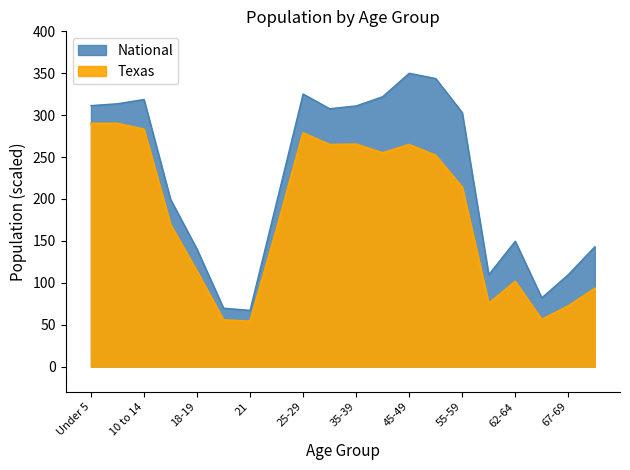

Rank the categories by National value from highest to lowest.

45-49, 50-54, 25-29, 40-44, 10 to 14, 5 to 9, Under 5, 35-39, 30-34, 55-59, 15 to 17, 22-24, 62-64, 70-74, 18-19, 67-69, 60-61, 65-66, 20, 21